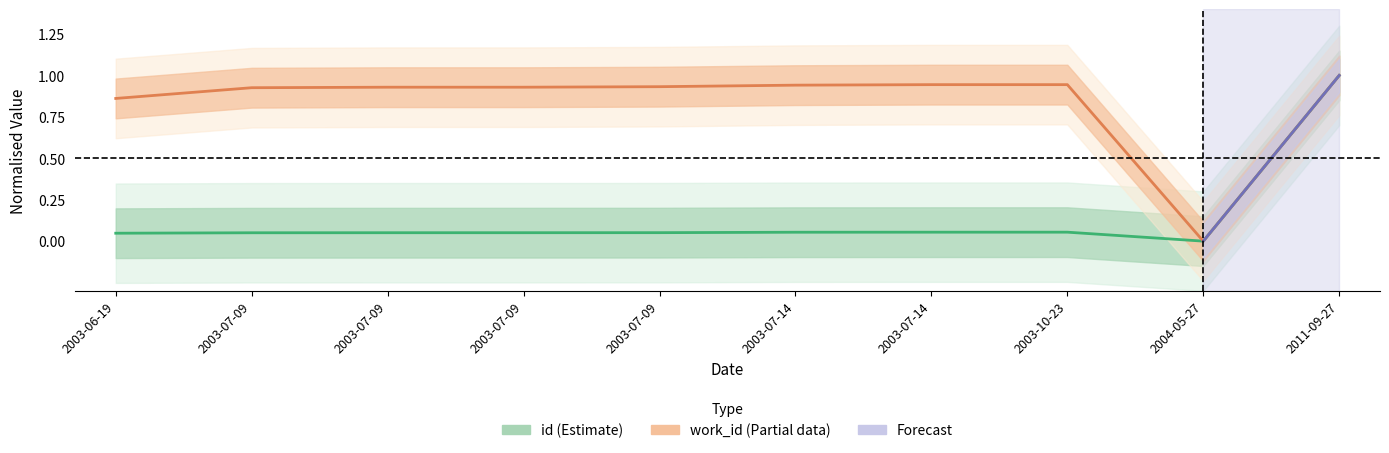

True or false: work_id (Estimate based on partial data) and id (Estimate) intersect in this chart.

False